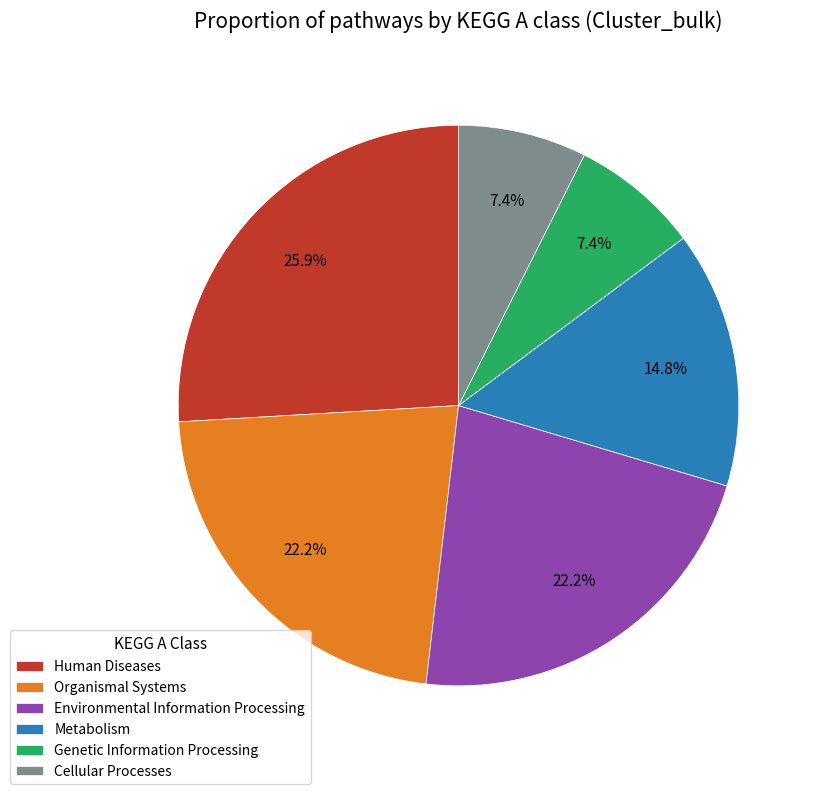

Which slice is the largest?

Human Diseases